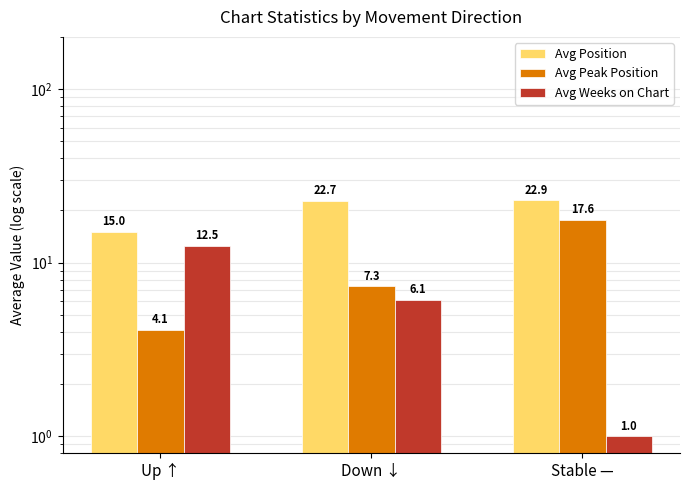

What is the label of the 1st bar from the left?

Up ↑